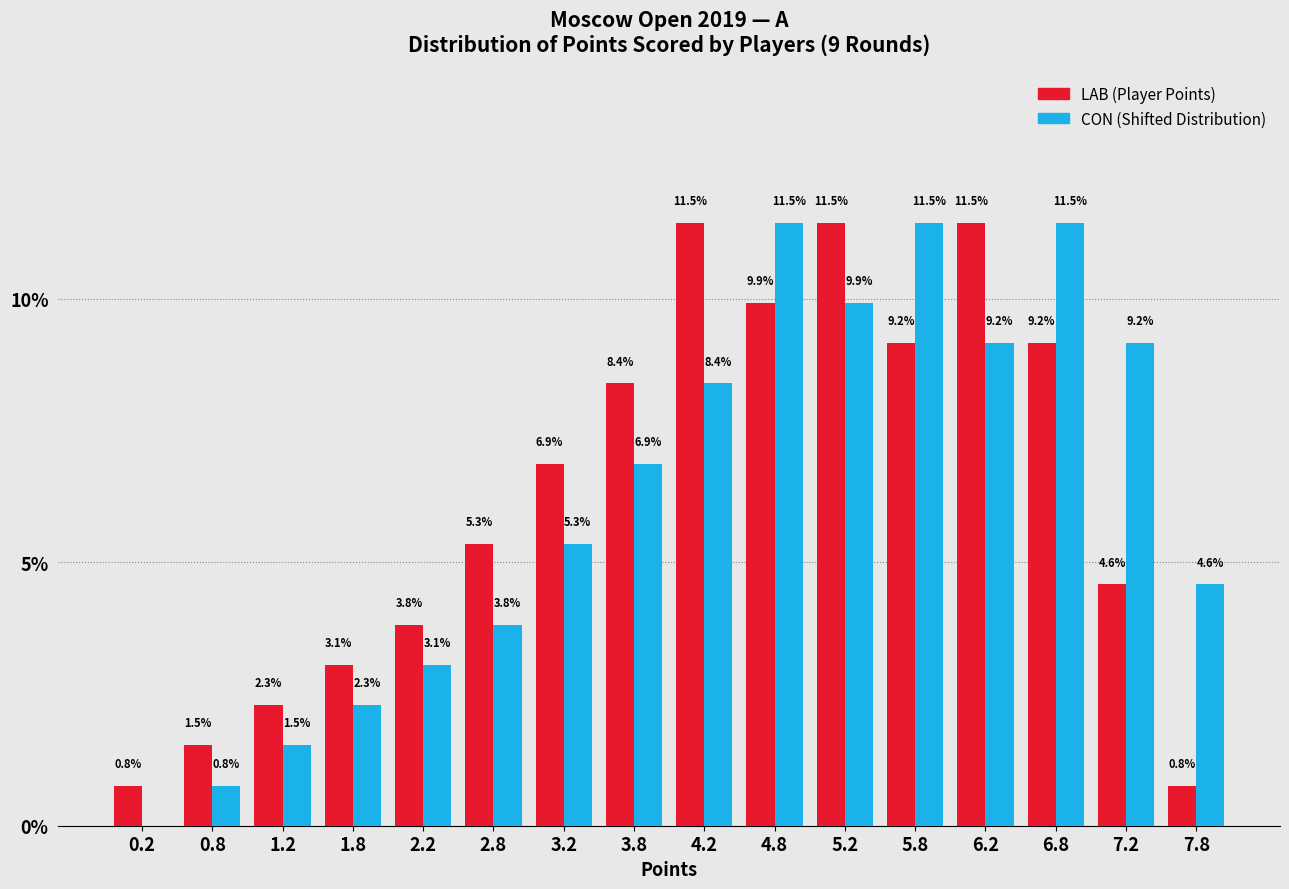

What is the total value across all series at 0.8?

2.3